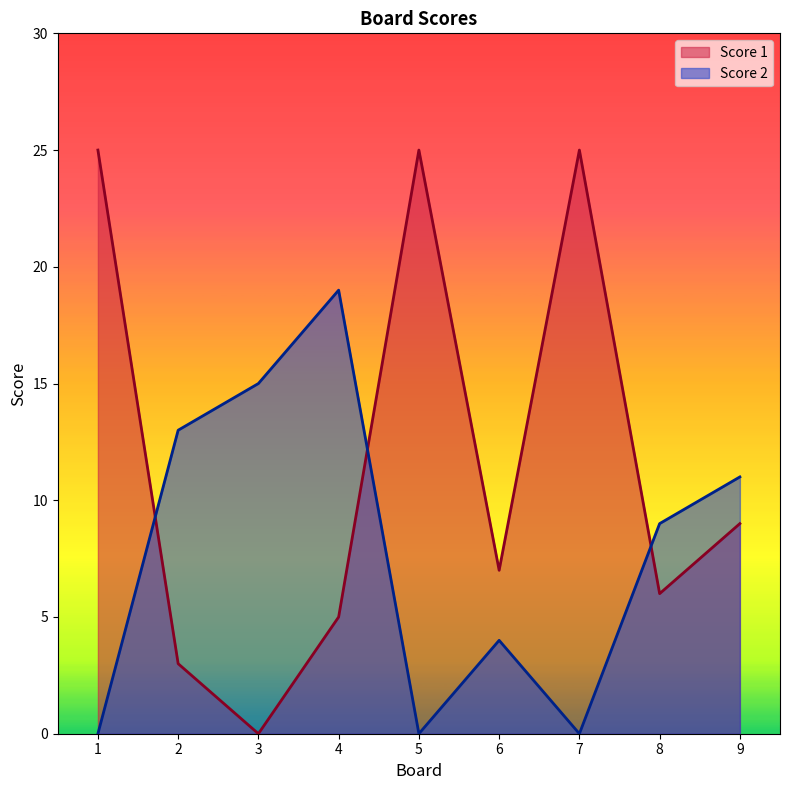

Reading left to right, what are all the values shown in this chart?

Score 1: 1=25	2=3	3=0	4=5	5=25	6=7	7=25	8=6	9=9
Score 2: 1=0	2=13	3=15	4=19	5=0	6=4	7=0	8=9	9=11